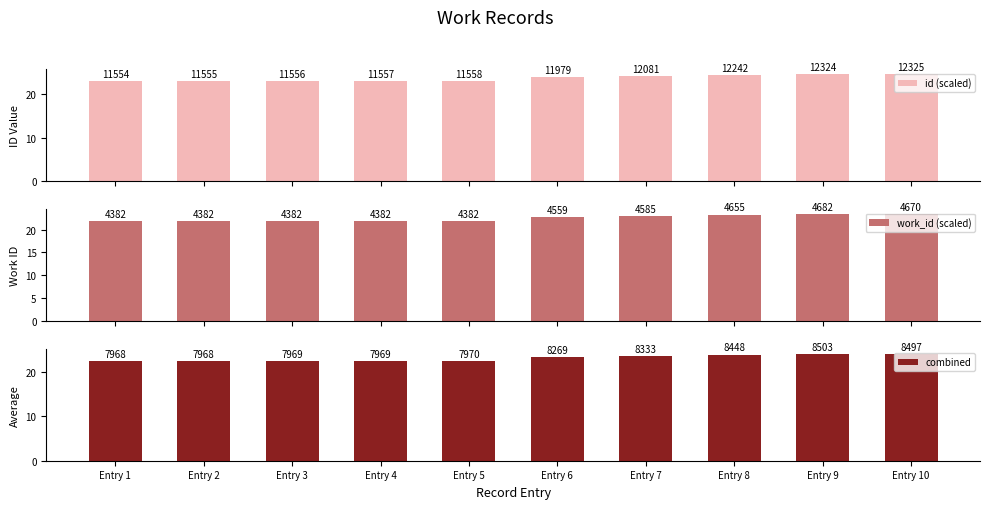

Reading left to right, extract all data points from this chart.

id (scaled): Entry 1=23.1	Entry 2=23.1	Entry 3=23.1	Entry 4=23.1	Entry 5=23.1	Entry 6=24.0	Entry 7=24.2	Entry 8=24.5	Entry 9=24.6	Entry 10=24.6
work_id (scaled): Entry 1=21.9	Entry 2=21.9	Entry 3=21.9	Entry 4=21.9	Entry 5=21.9	Entry 6=22.8	Entry 7=22.9	Entry 8=23.3	Entry 9=23.4	Entry 10=23.4
combined: Entry 1=22.5	Entry 2=22.5	Entry 3=22.5	Entry 4=22.5	Entry 5=22.5	Entry 6=23.4	Entry 7=23.5	Entry 8=23.9	Entry 9=24.0	Entry 10=24.0